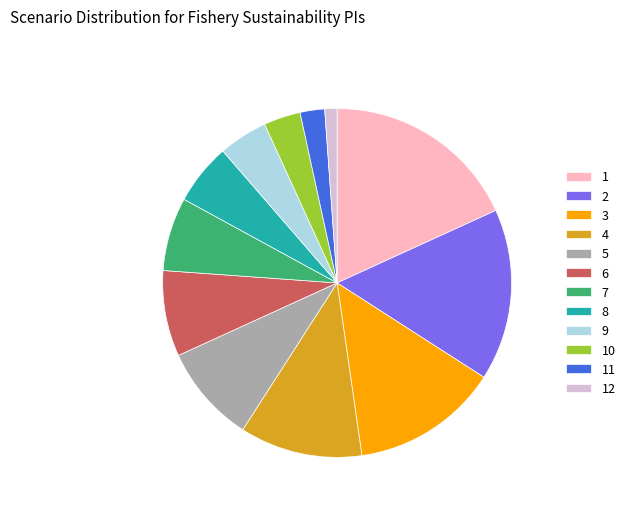

Is 10 the majority of the pie?

No